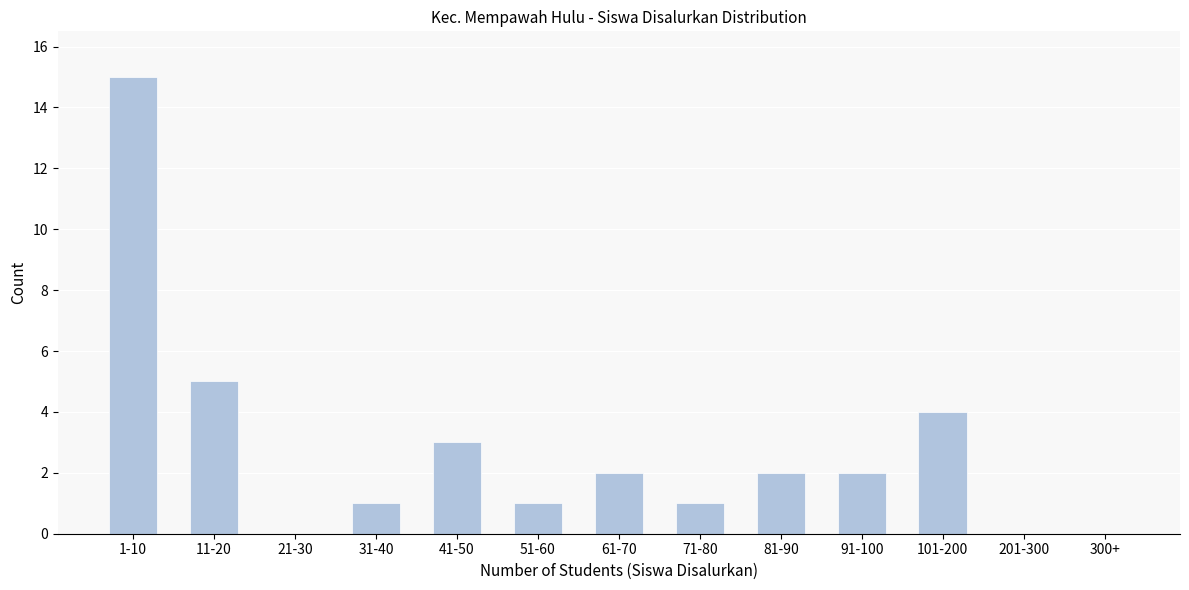

Reading left to right, what are all the values shown in this chart?

1-10=15	11-20=5	21-30=0	31-40=1	41-50=3	51-60=1	61-70=2	71-80=1	81-90=2	91-100=2	101-200=4	201-300=0	300+=0